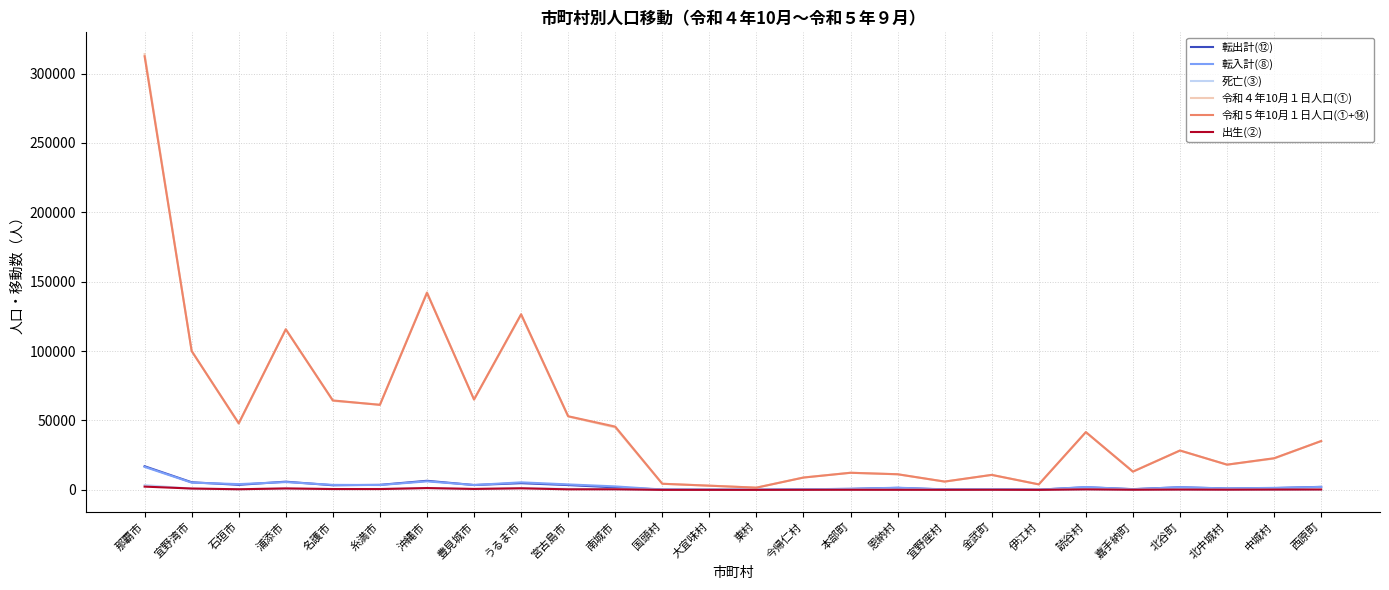

What is the greatest value displayed?

314009